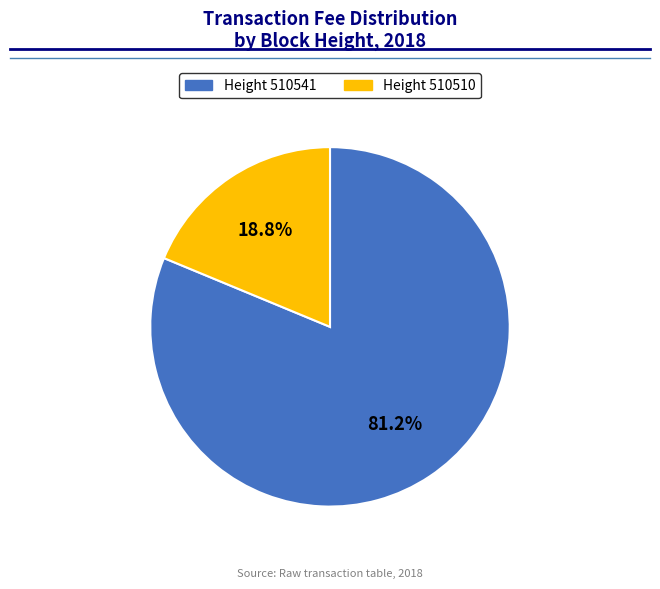

To the nearest percent, what is the difference between the largest and smallest slice percentages?

62%